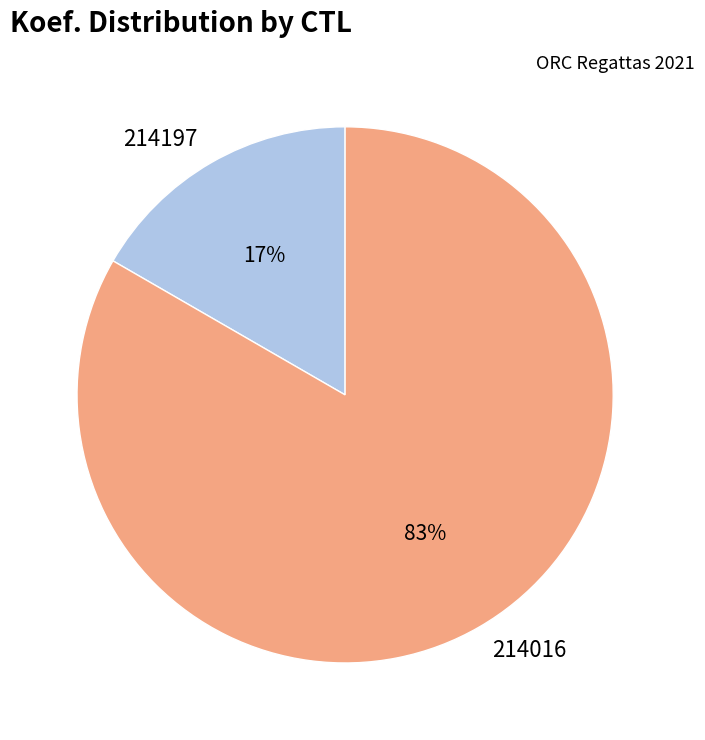

To the nearest percent, what percentage of the pie is 214016?

83%